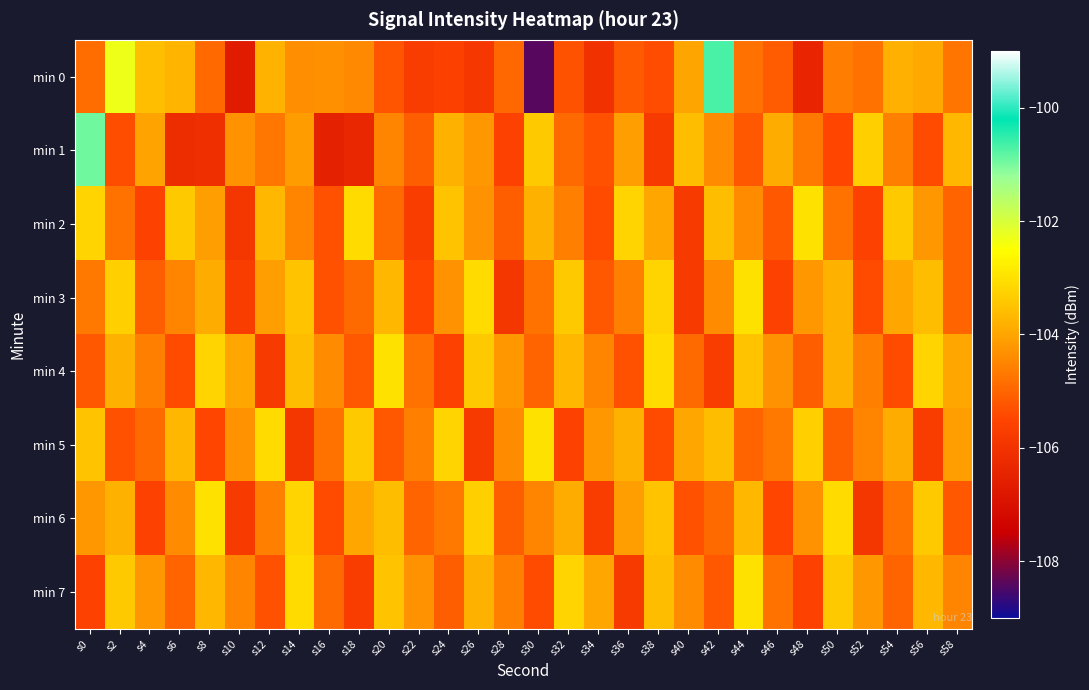

Which series has the largest range (max minus min)?

min 0